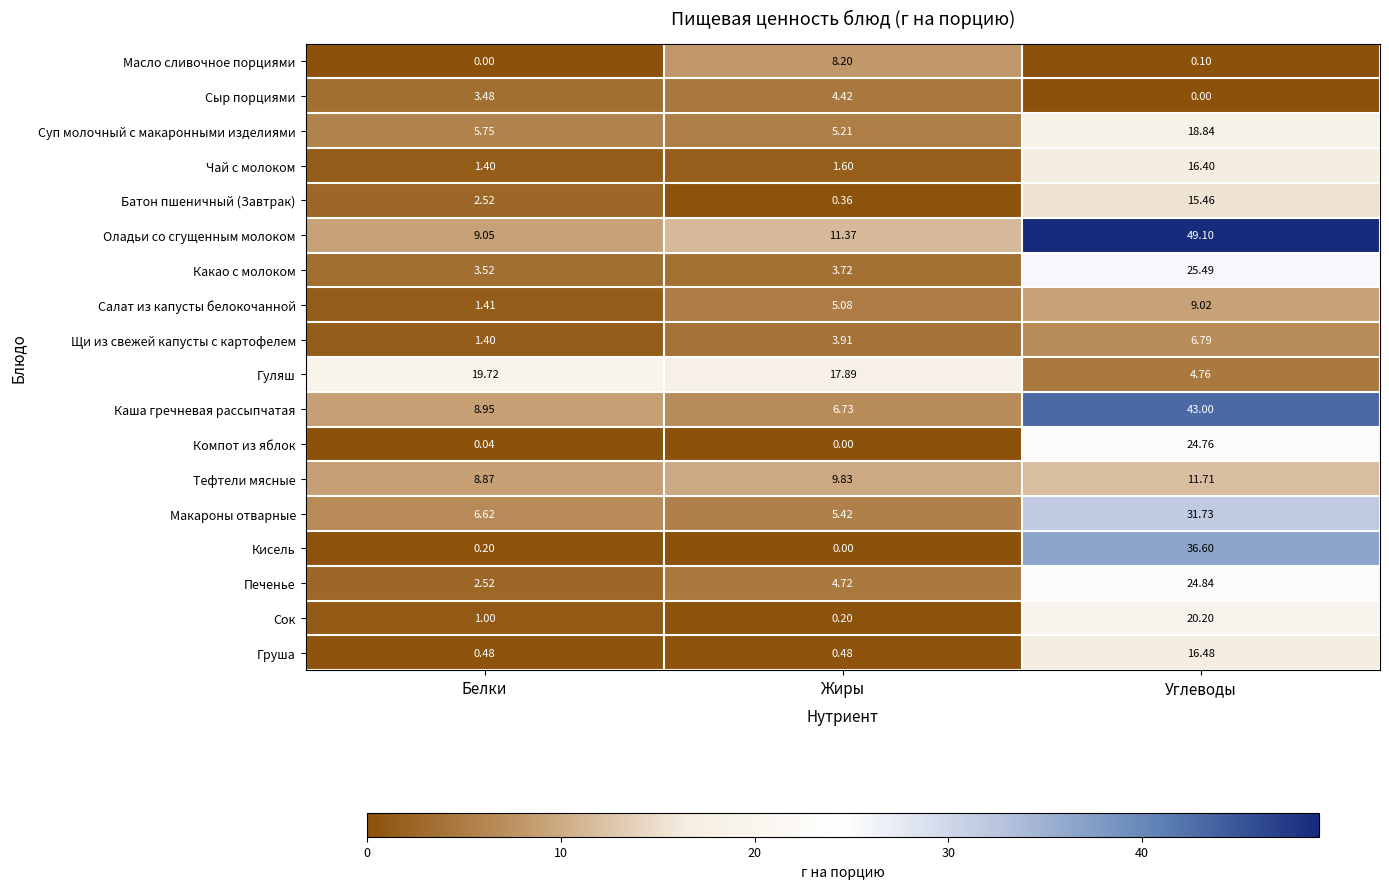

How many data points does each series have?

3